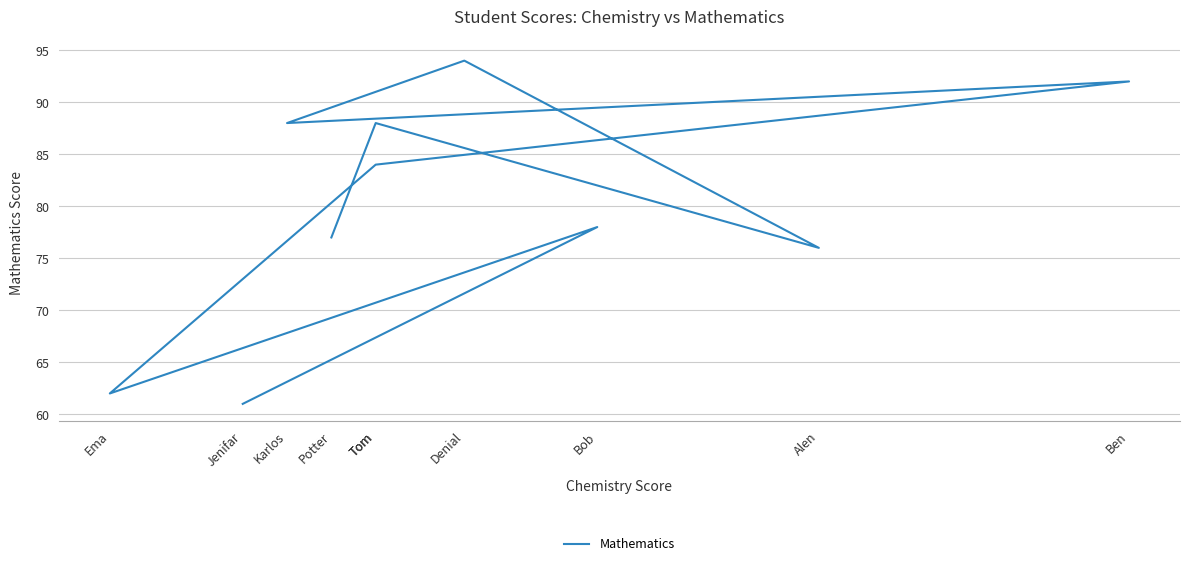

How many data points are less than 84?

5